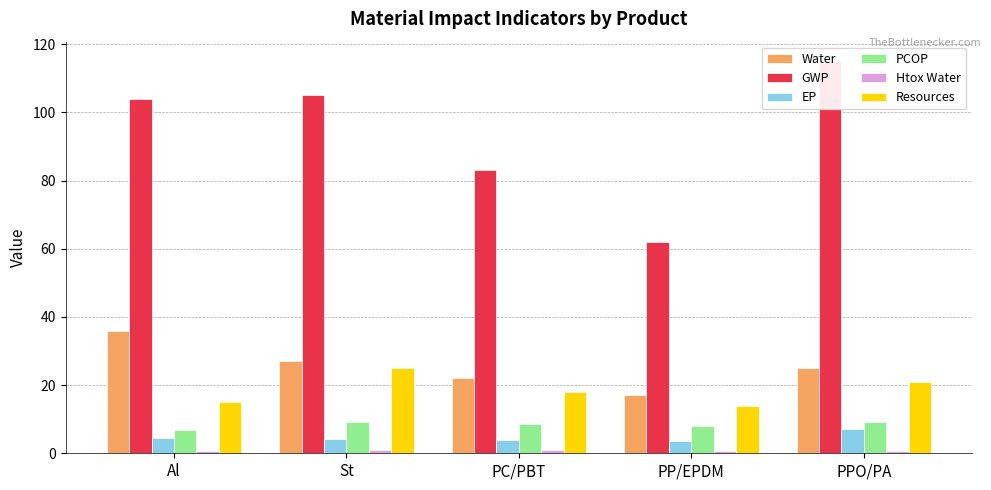

Between PP/EPDM and PC/PBT, which is larger?

PC/PBT